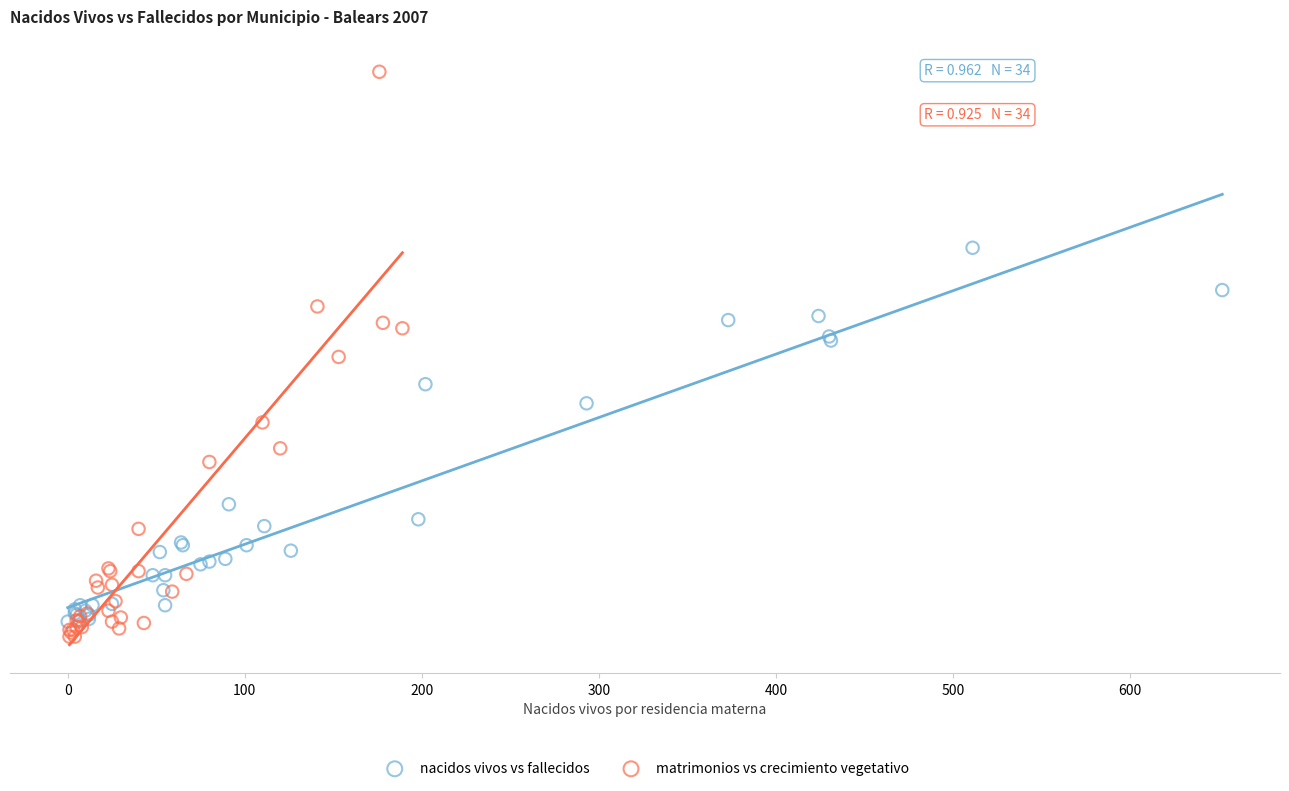

Which series has the widest spread of Y values?

matrimonios vs crecimiento vegetativo